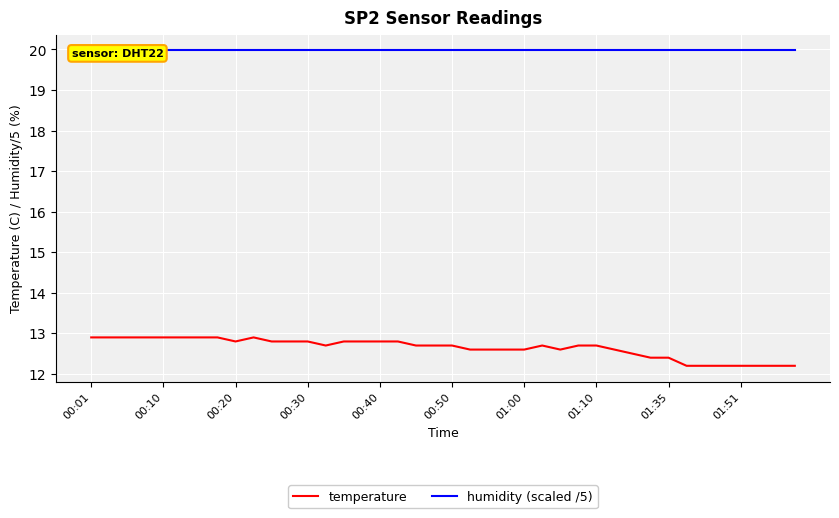

True or false: temperature and humidity (scaled /5) intersect in this chart.

False